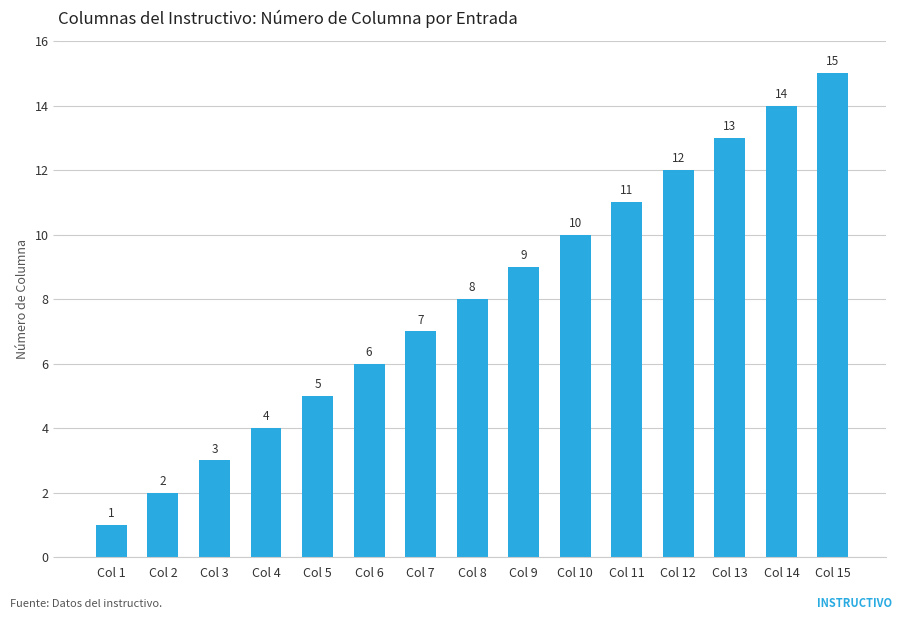

Does the chart contain any negative values?

No